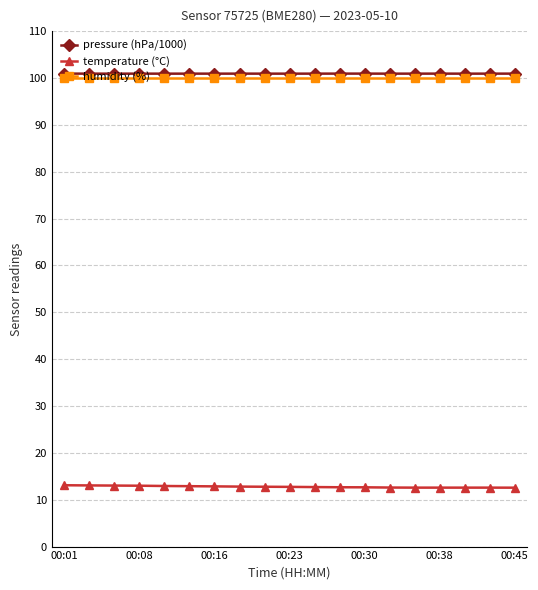

What are all the series names shown in the legend?

pressure (hPa/1000), temperature (°C), humidity (%)